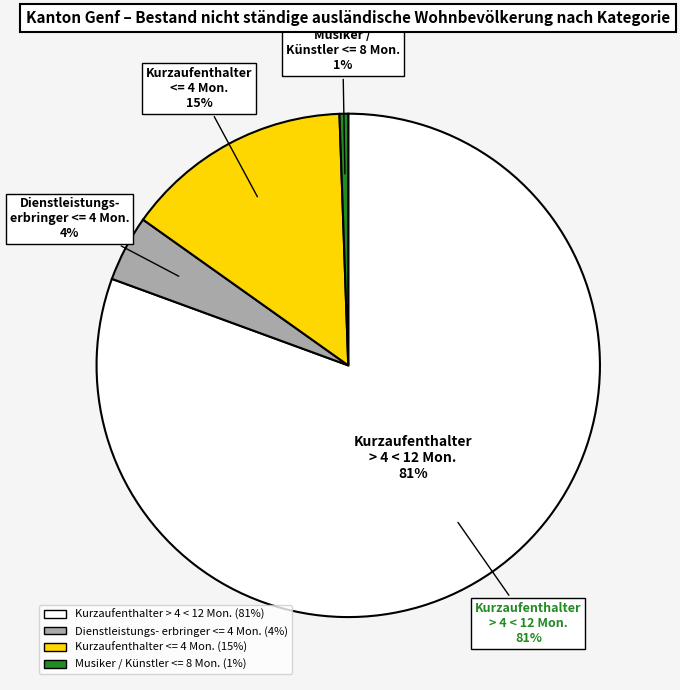

To the nearest percent, what is the difference between the largest and smallest slice percentages?

80%